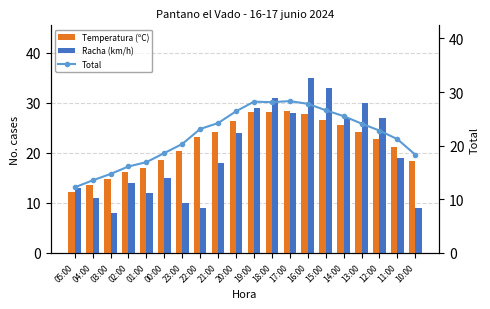

Which series has the widest spread of values?

Racha (km/h)